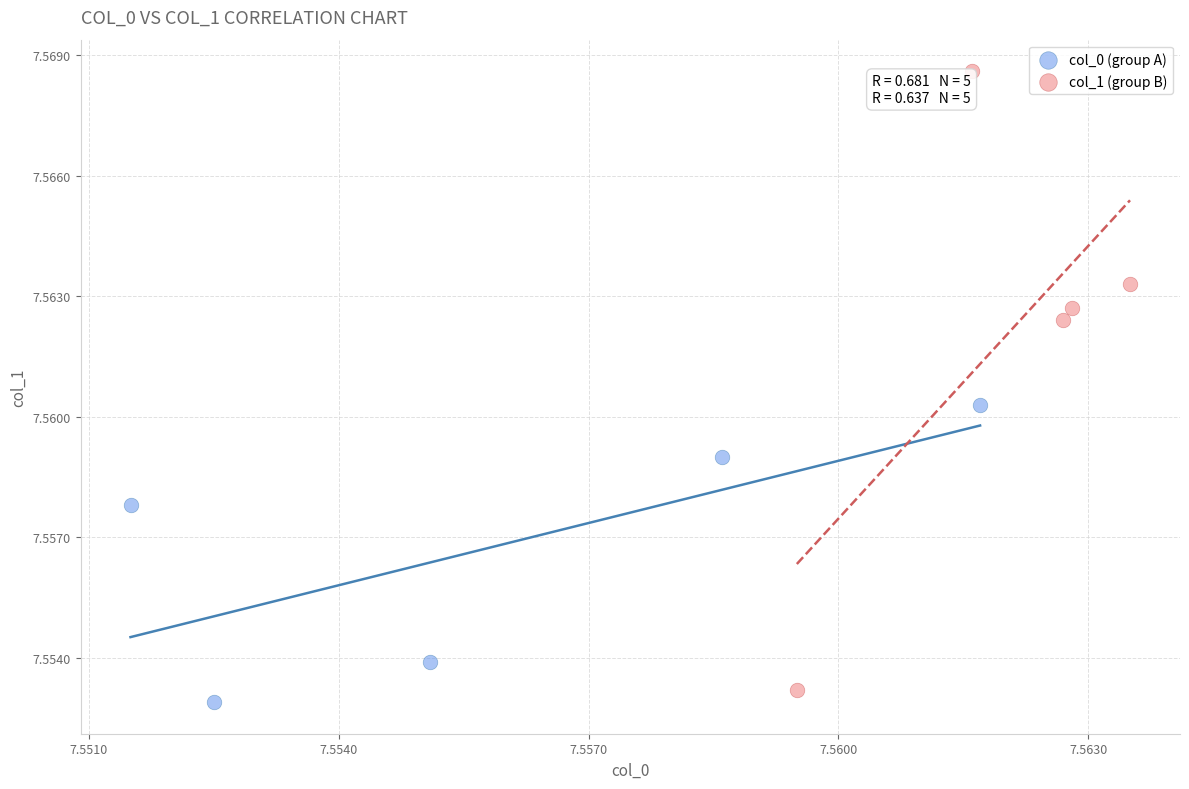

Which series has the largest Y range (max minus min)?

col_1 (group B)